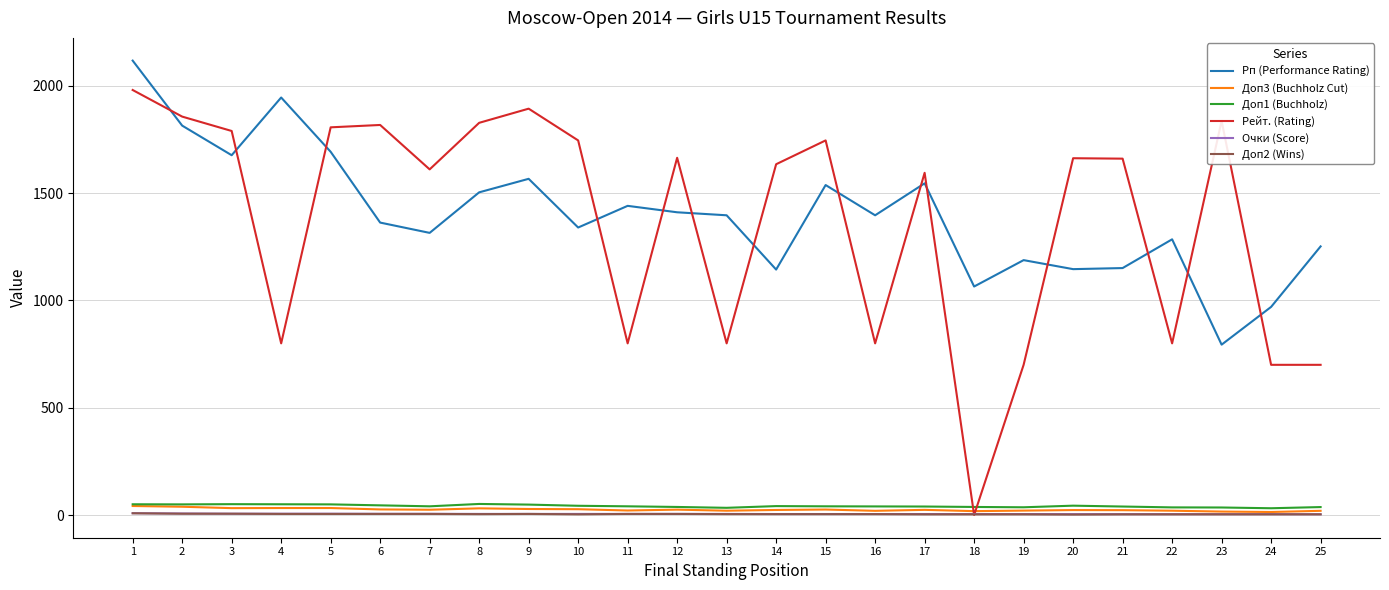

After their last crossing, which series has the higher values: Рейт. (Rating) or Рп (Performance Rating)?

Рп (Performance Rating)